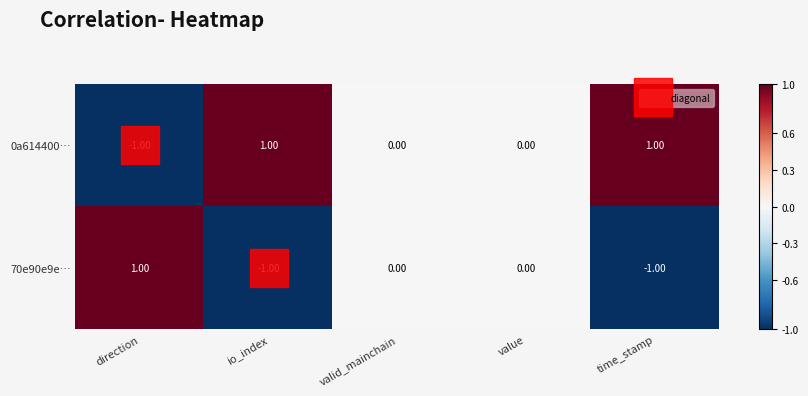

List the series in order of their overall mean, highest first.

0a614400…, 70e90e9e…